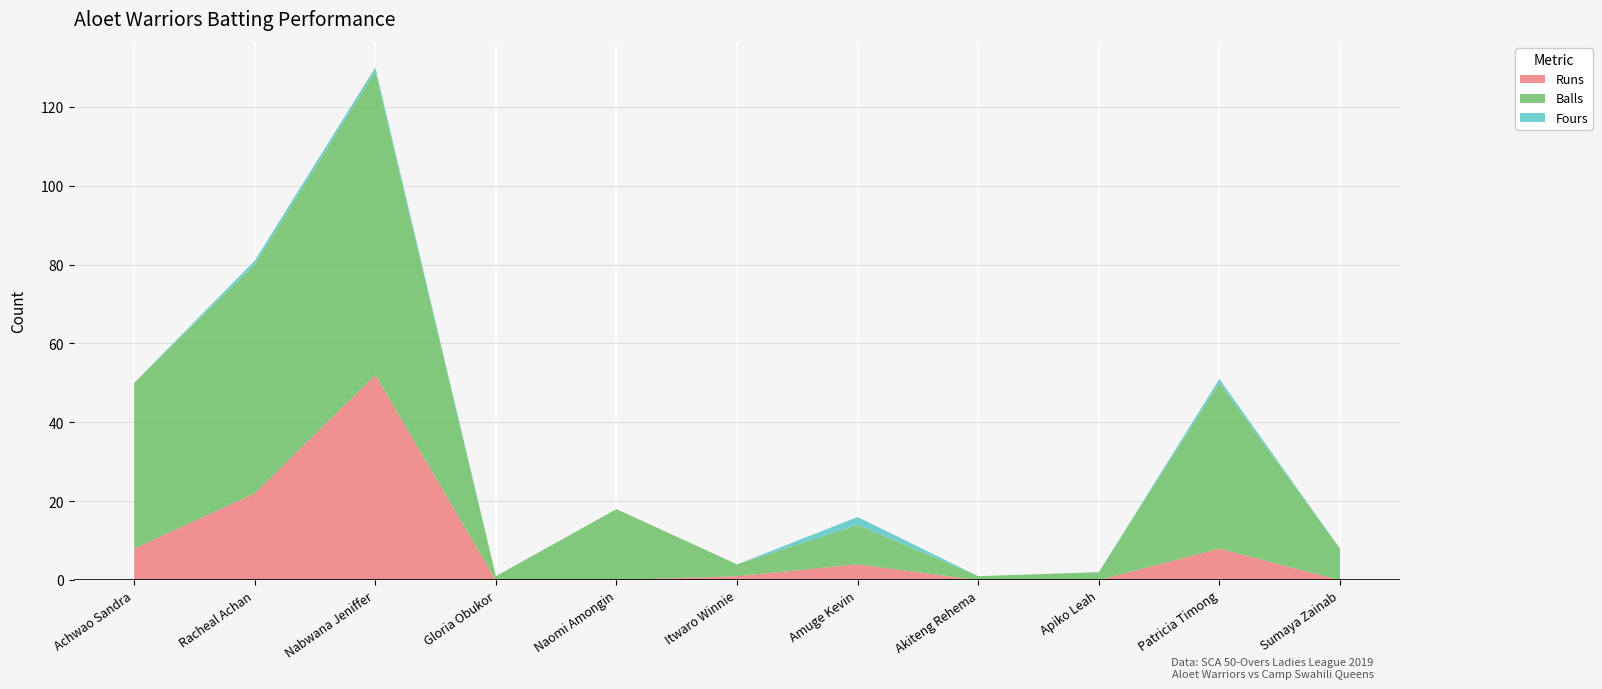

Reading right to left, what are all the values shown in this chart?

Runs: Sumaya Zainab=0	Patricia Timong=8	Apiko Leah=0	Akiteng Rehema=0	Amuge Kevin=4	Itwaro Winnie=1	Naomi Amongin=0	Gloria Obukor=0	Nabwana Jeniffer=52	Racheal Achan=22	Achwao Sandra=8
Balls: Sumaya Zainab=8	Patricia Timong=42	Apiko Leah=2	Akiteng Rehema=1	Amuge Kevin=10	Itwaro Winnie=3	Naomi Amongin=18	Gloria Obukor=1	Nabwana Jeniffer=77	Racheal Achan=58	Achwao Sandra=42
Fours: Sumaya Zainab=0	Patricia Timong=1	Apiko Leah=0	Akiteng Rehema=0	Amuge Kevin=2	Itwaro Winnie=0	Naomi Amongin=0	Gloria Obukor=0	Nabwana Jeniffer=1	Racheal Achan=1	Achwao Sandra=0